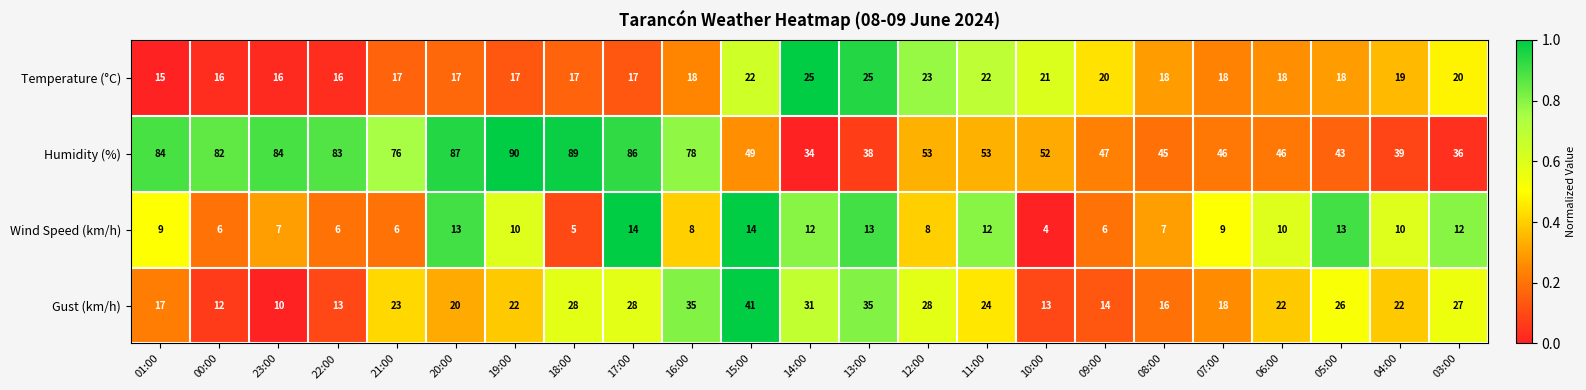

Which series has the widest spread of values?

Humidity (%)